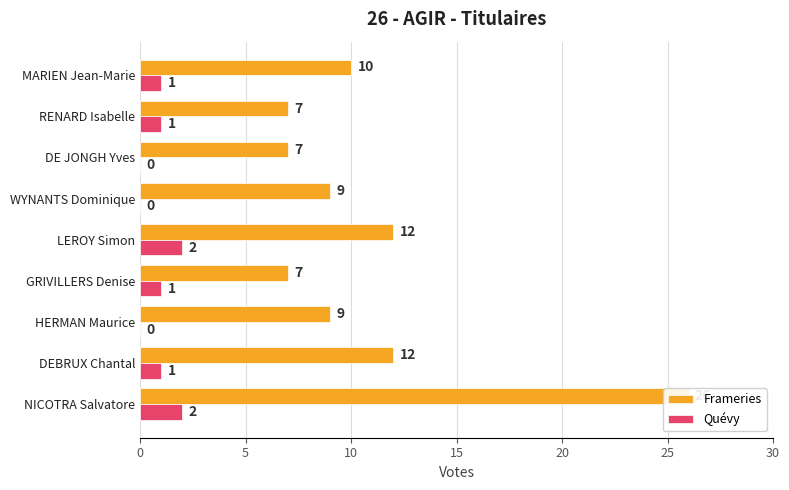

At how many categories does at least one series exceed 0?

9